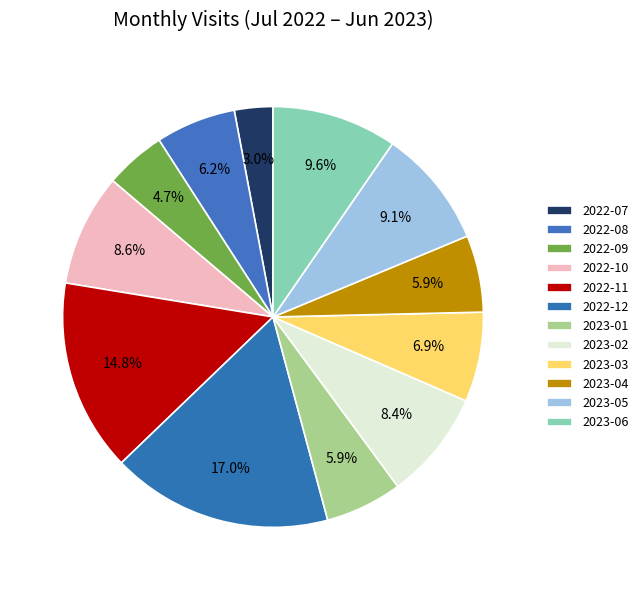

What portion of the pie excludes 2023-01?

94.1%